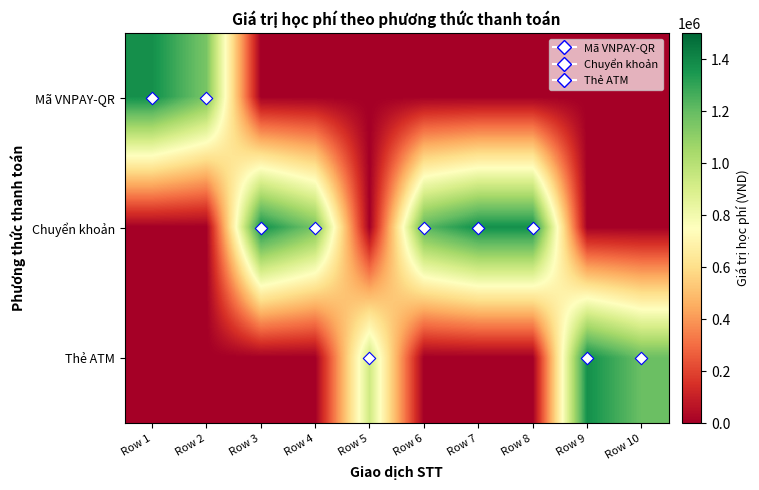

Which has a higher value, Row 1 or Row 10?

Row 1